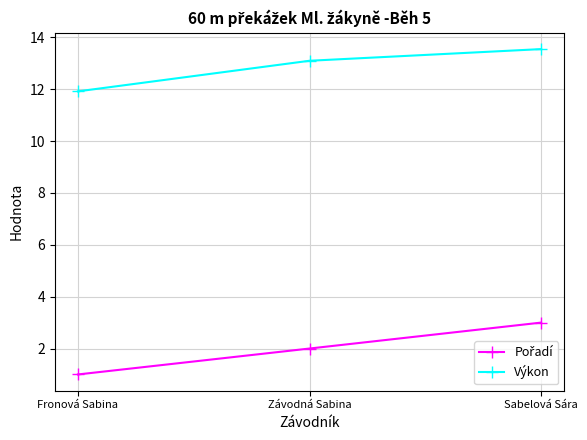

True or false: Výkon has a value of 13.1 at Závodná Sabina.

True